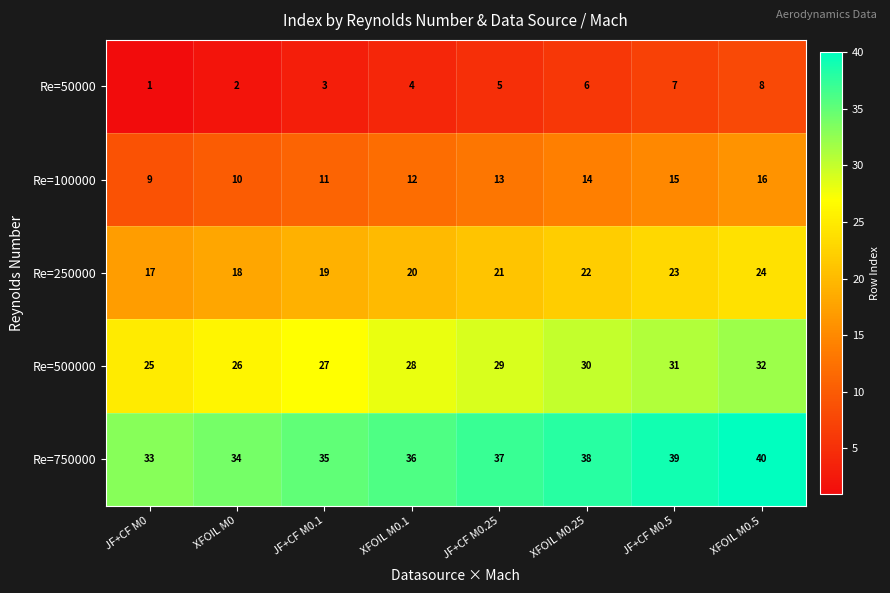

What is the difference between the Re=750000 values at JF+CF M0.1 and XFOIL M0.5?

5